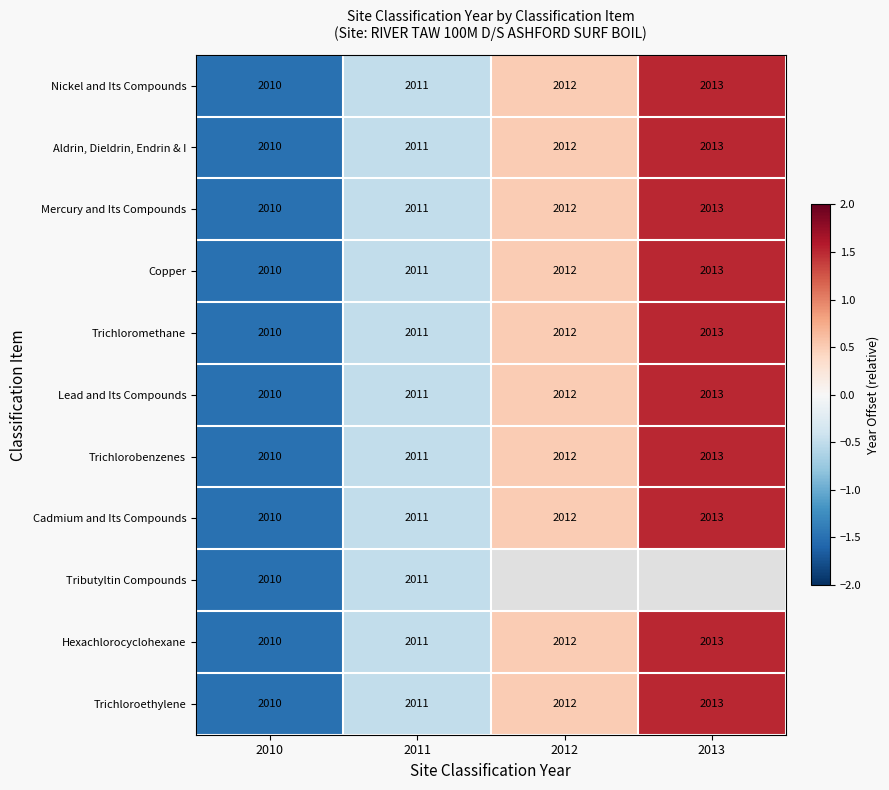

At which label does Mercury and Its Compounds reach its minimum?

2010